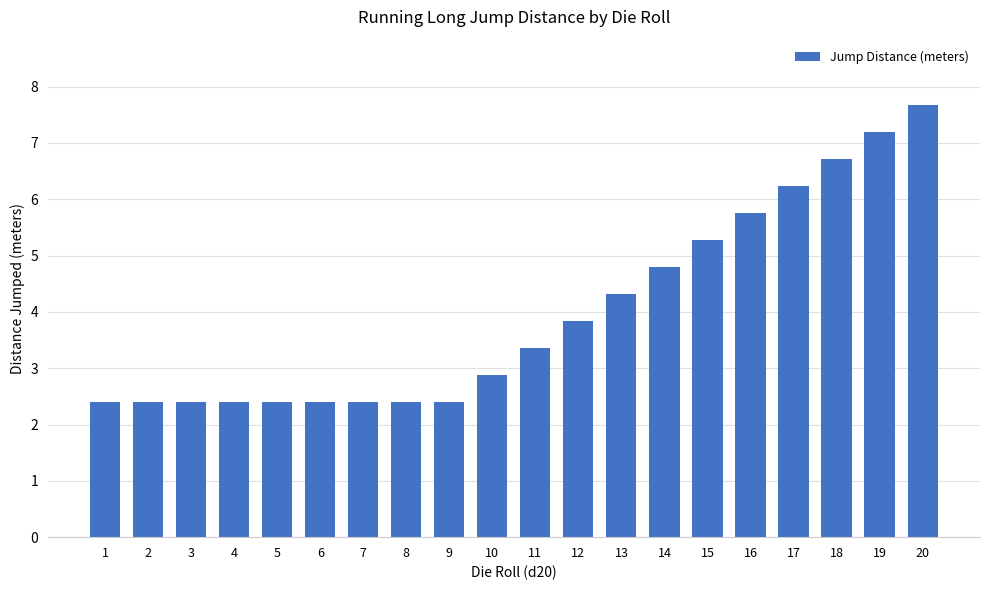

What is the sum of the values at 3 and 20?

10.1